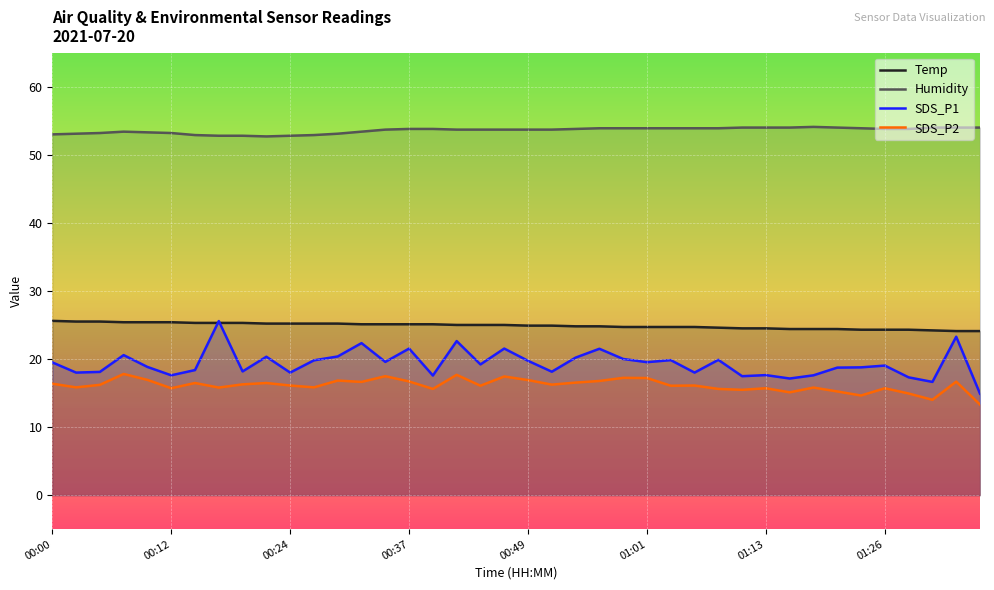

What is the smallest value displayed?

13.3